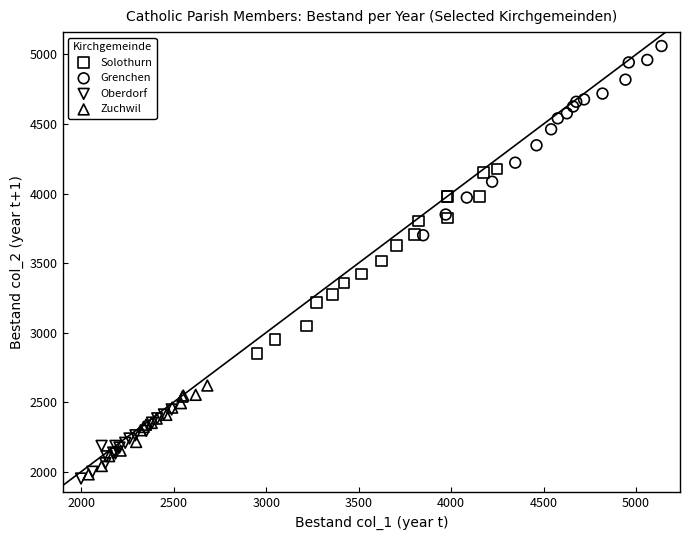

Which series reaches the maximum Y coordinate?

Grenchen